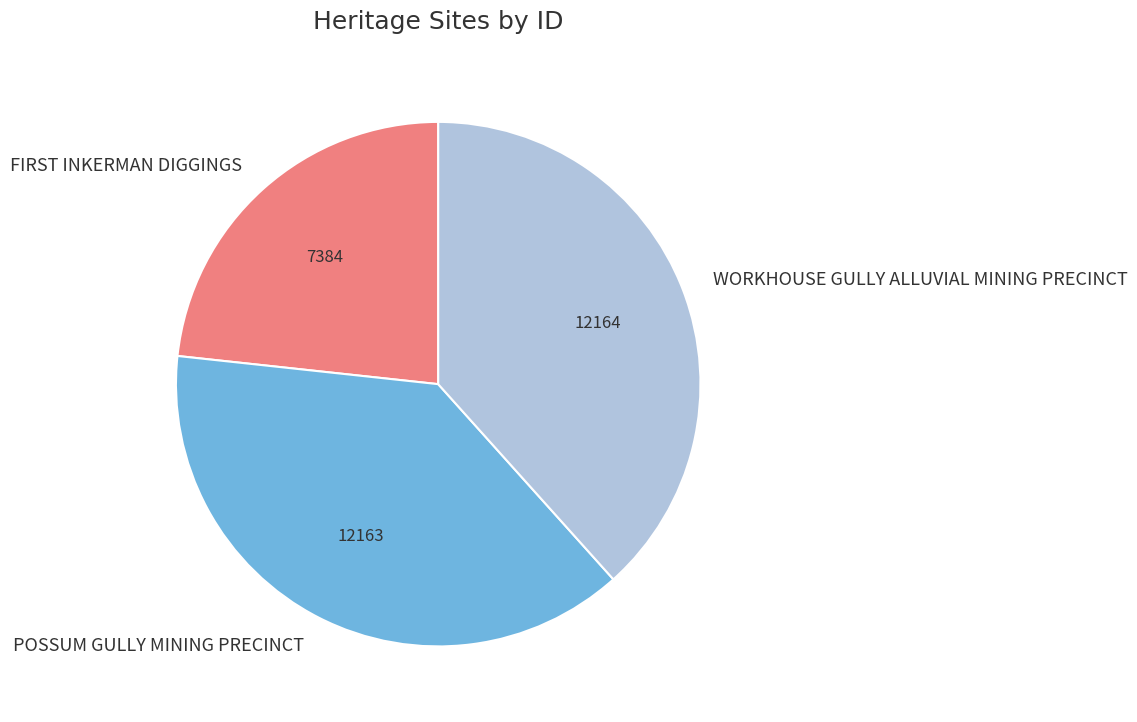

What is the smallest slice in the pie chart?

FIRST INKERMAN DIGGINGS